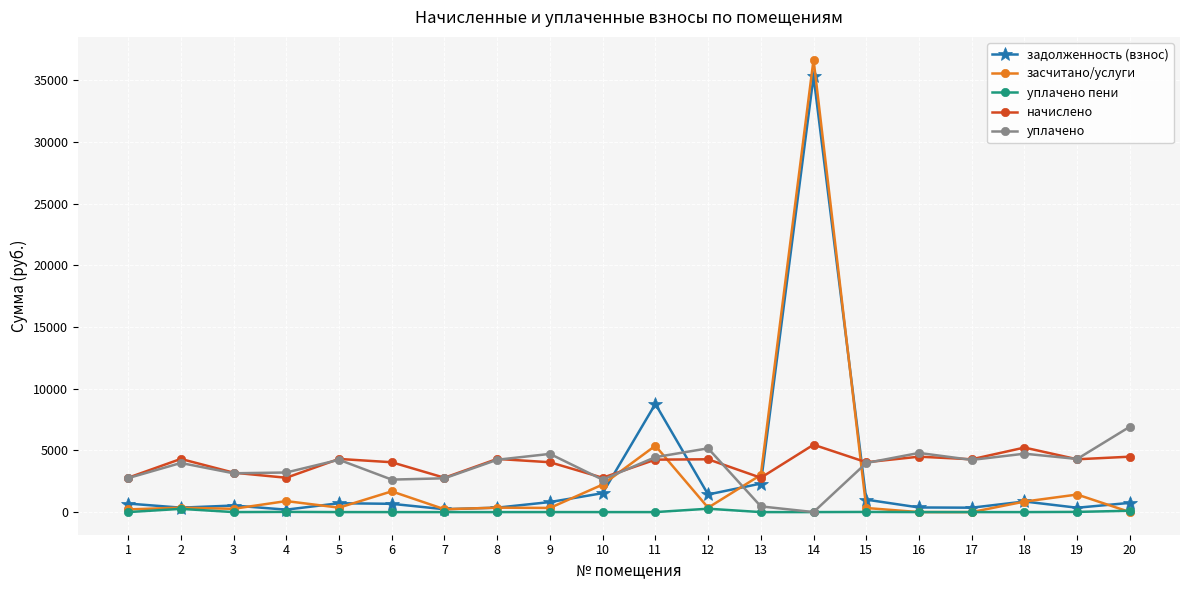

What is the approximate value of уплачено at 7?

2740.5